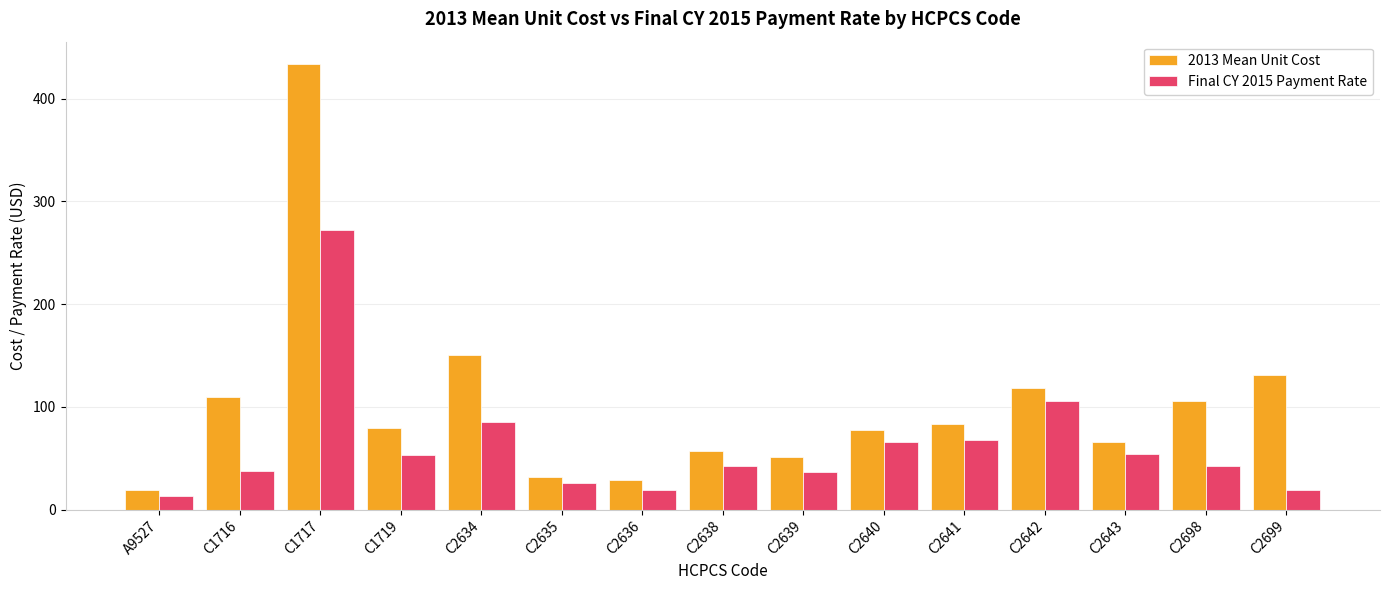

What is the label of the 13th bar from the left?

C2643